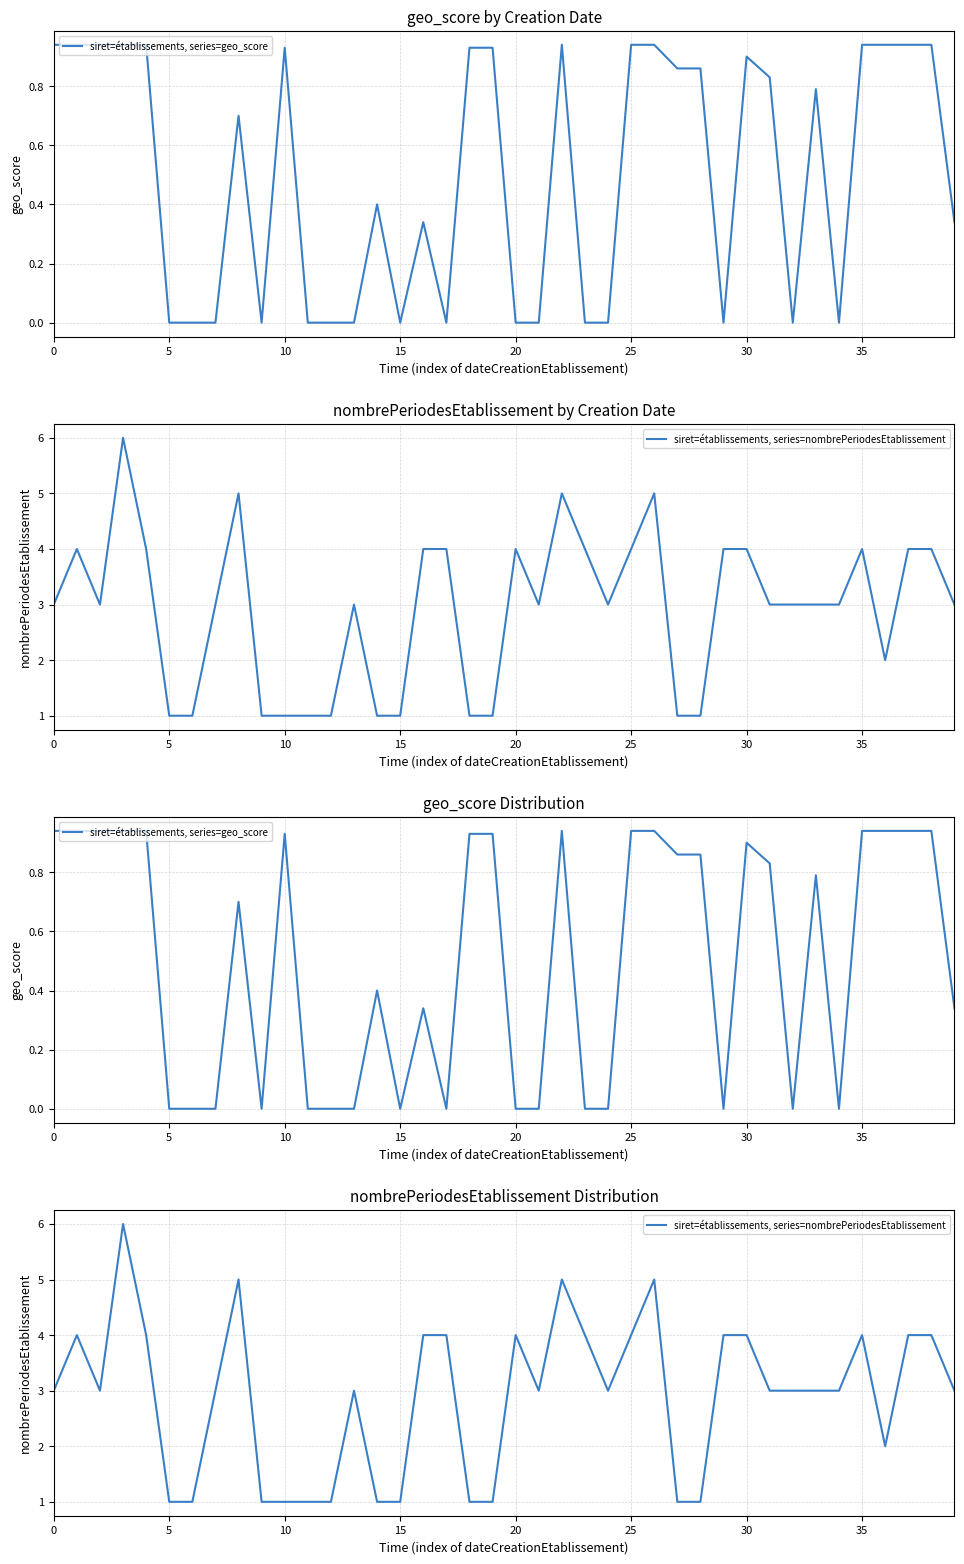

True or false: siret=établissements, series=nombrePeriodesEtablissement and siret=établissements, series=geo_score cross at least once.

False